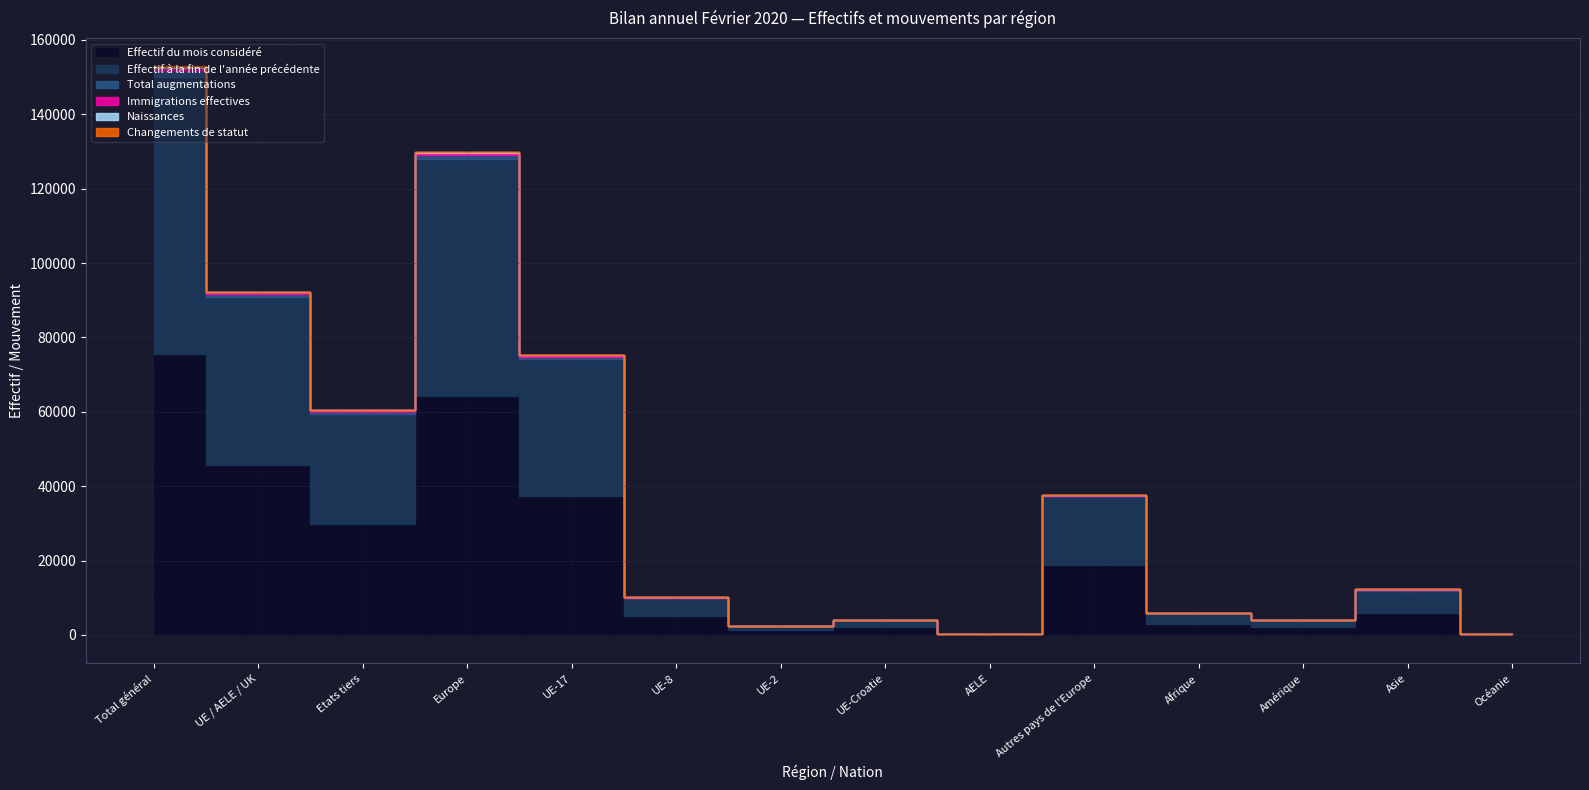

True or false: Naissances has more than 2 points higher than both neighbors.

True